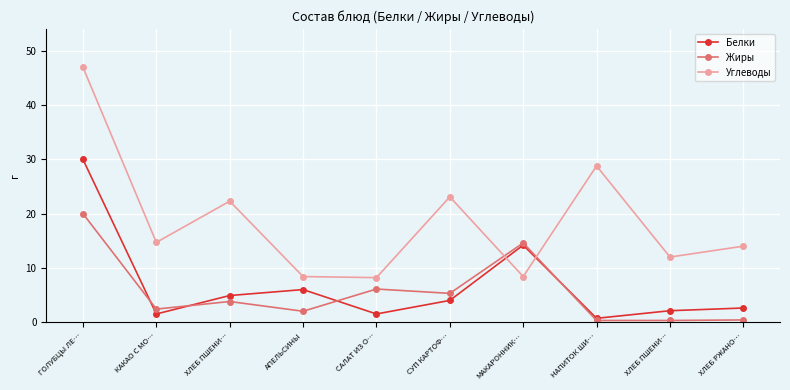

How many lines are shown in the chart?

3